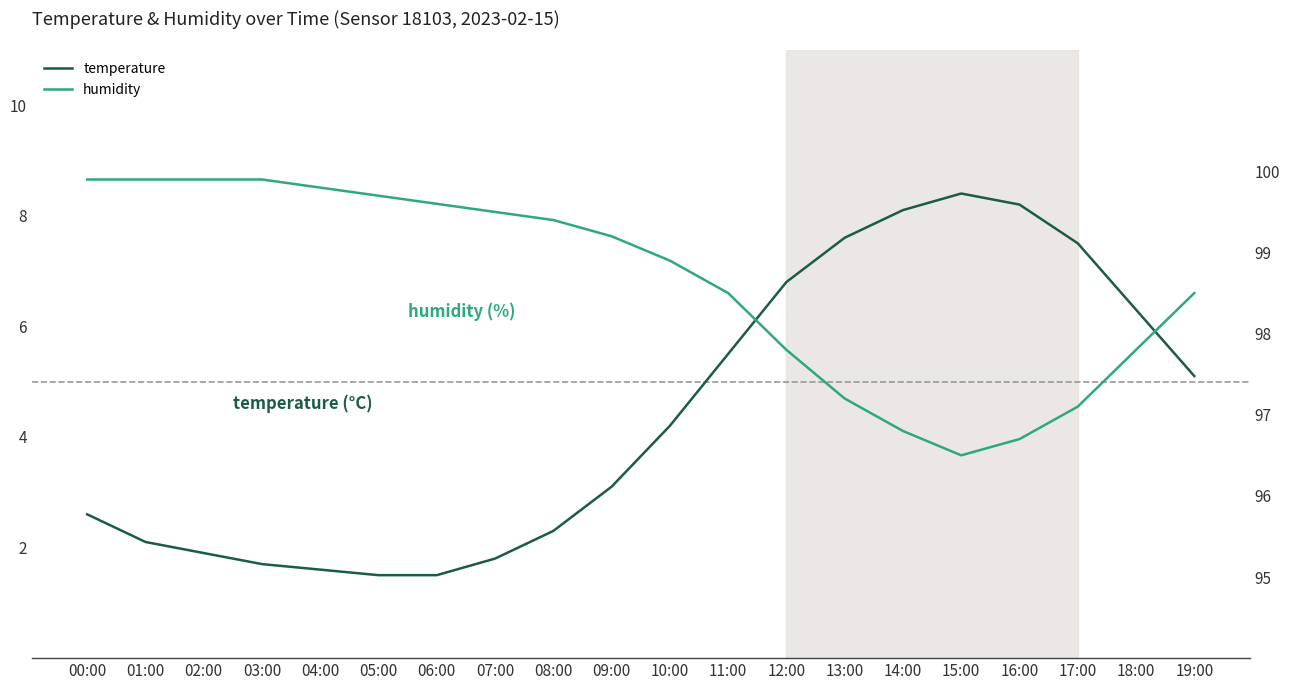

Rank the categories by temperature value from highest to lowest.

15:00, 16:00, 14:00, 13:00, 17:00, 12:00, 18:00, 11:00, 19:00, 10:00, 09:00, 00:00, 08:00, 01:00, 02:00, 07:00, 03:00, 04:00, 05:00, 06:00